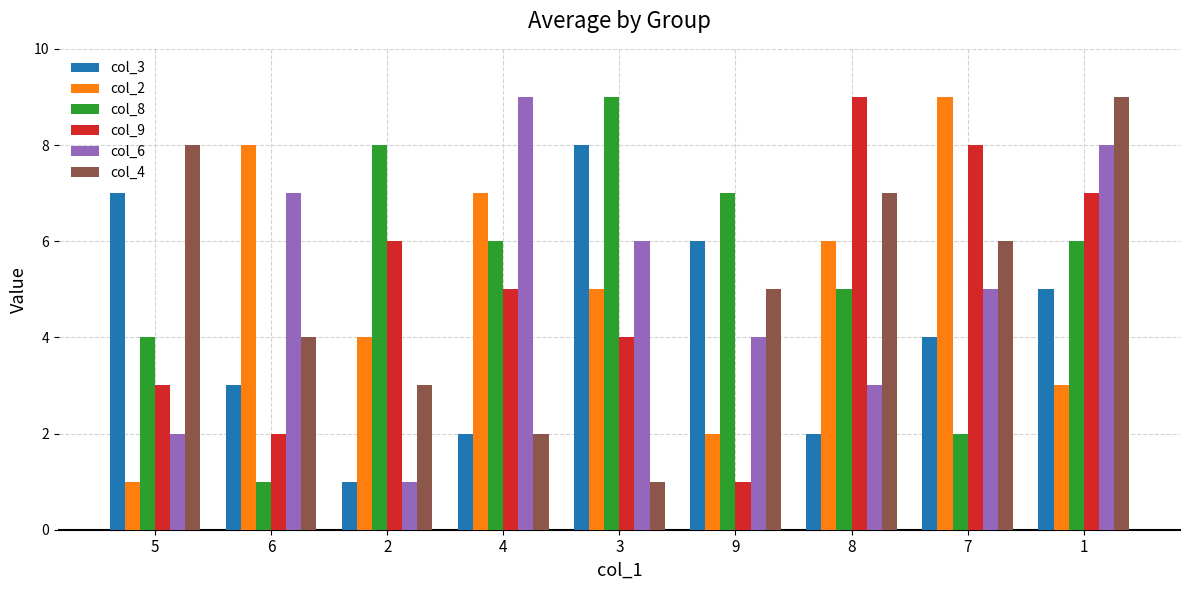

Is it true that col_6 equals 7 at 6?

True